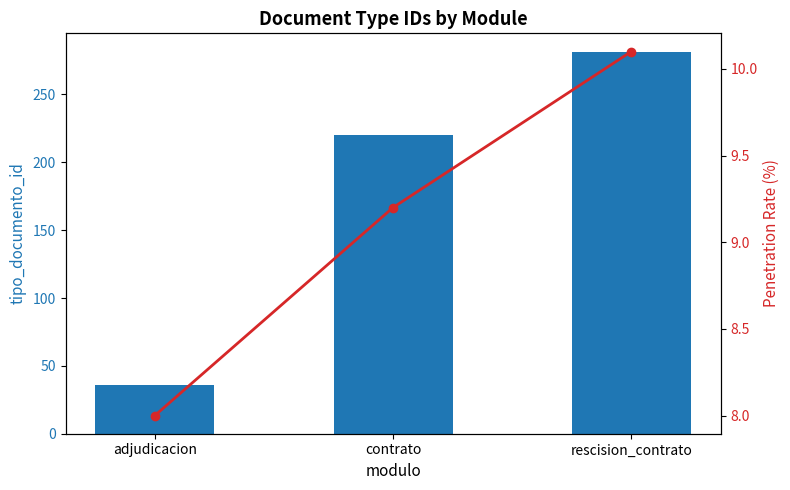

What is the difference between the maximum and second lowest values in the avg ratio series?

0.9